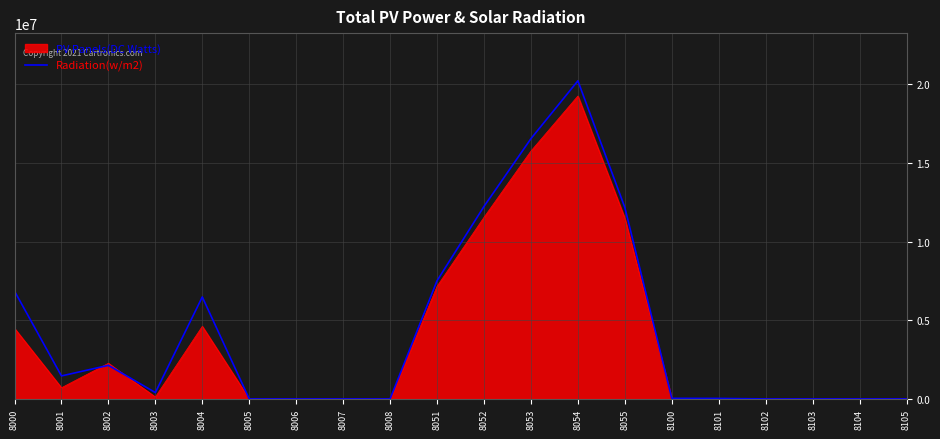

Rank the series by their maximum value, from highest to lowest.

Radiation(w/m2), PV Panels(DC Watts)